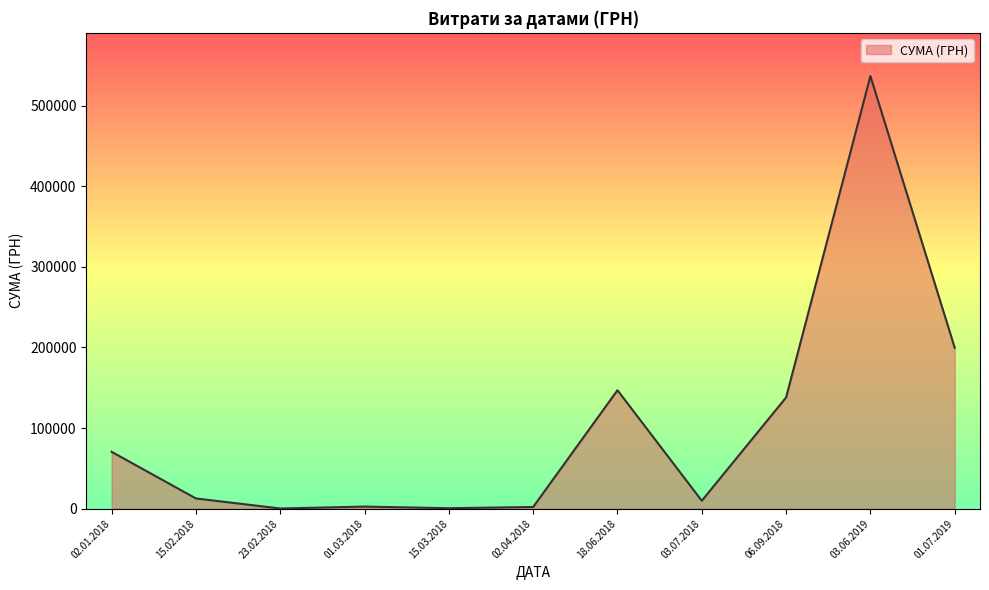

Which label corresponds to the largest value in the chart?

03.06.2019